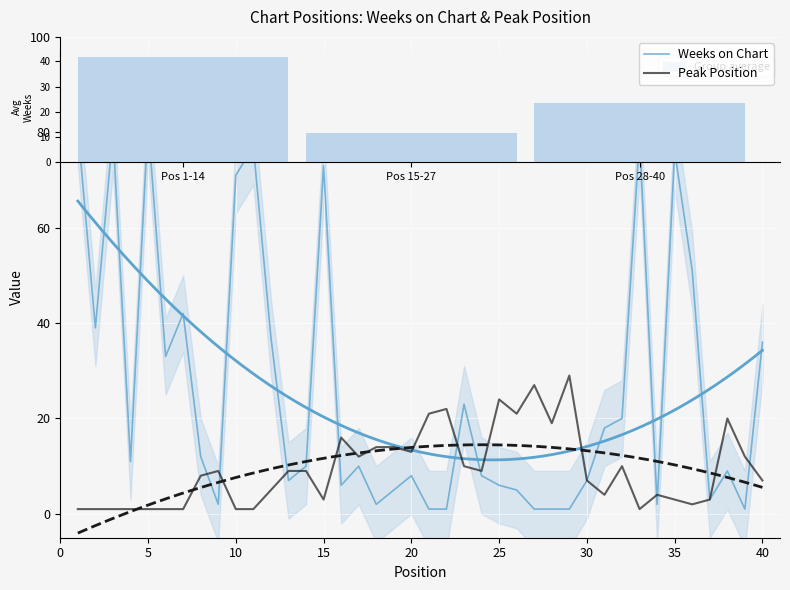

Is the value of Weeks on Chart at 11 greater than the value of Peak Position at 18?

Yes